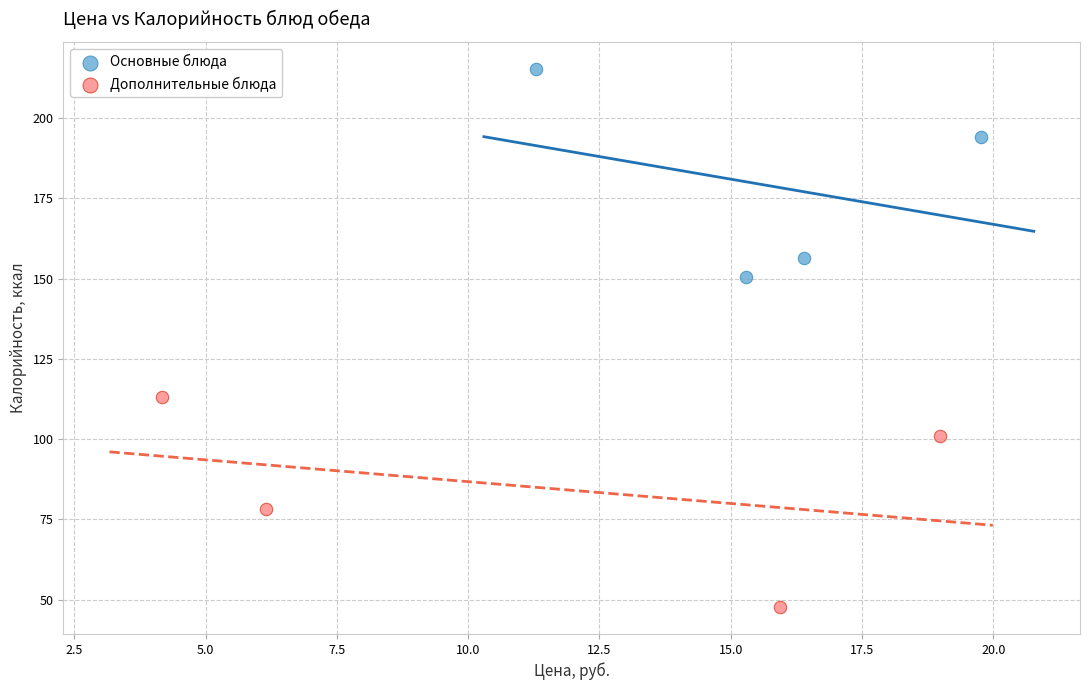

Which series contains the lowest Y value?

Дополнительные блюда